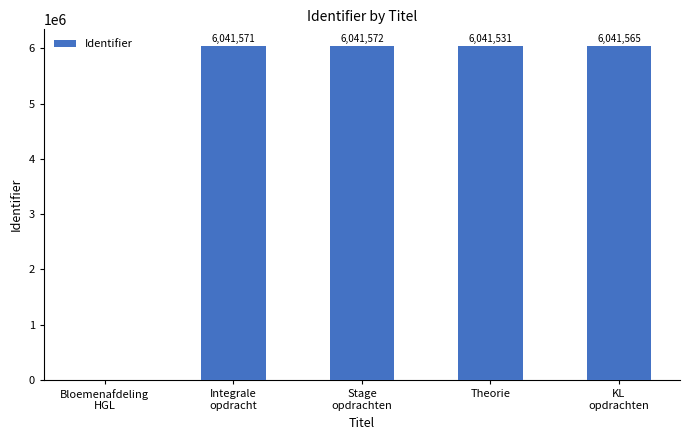

How many categories are shown in the chart?

5